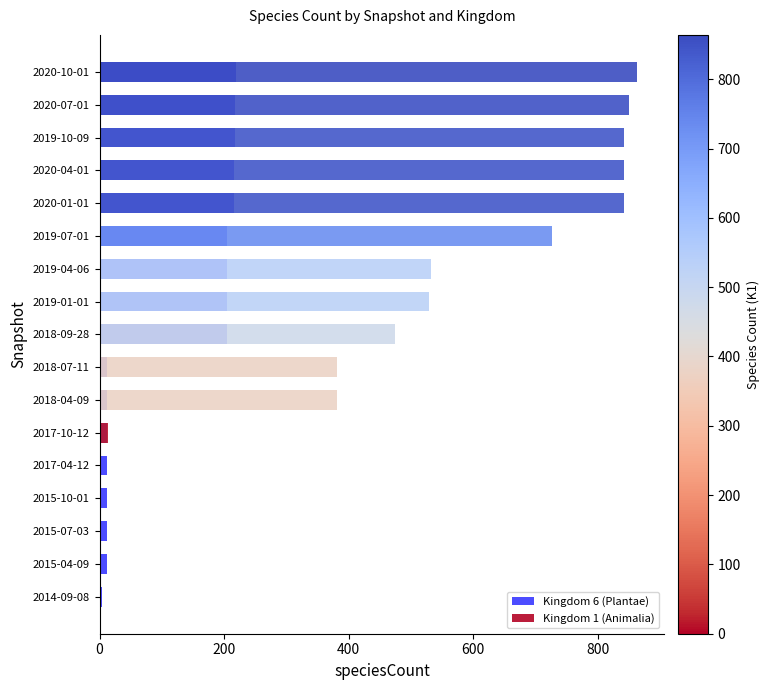

Which series has the widest spread of values?

Kingdom 1 (Animalia)